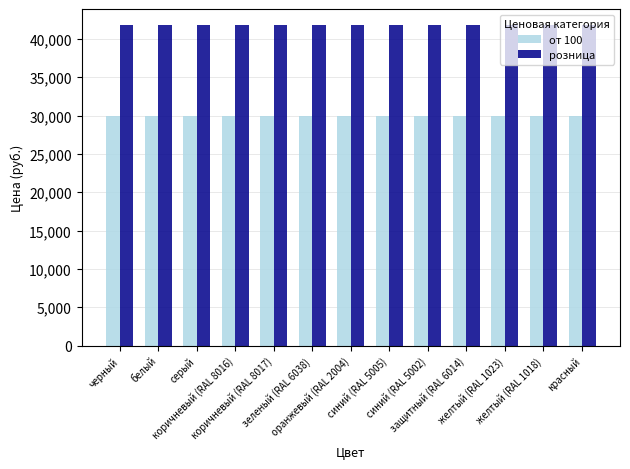

Reading left to right, extract all data points from this chart.

от 100: 29900	29900	29900	29900	29900	29900	29900	29900	29900	29900	29900	29900	29900
розница: 41800	41800	41800	41800	41800	41800	41800	41800	41800	41800	41800	41800	41800